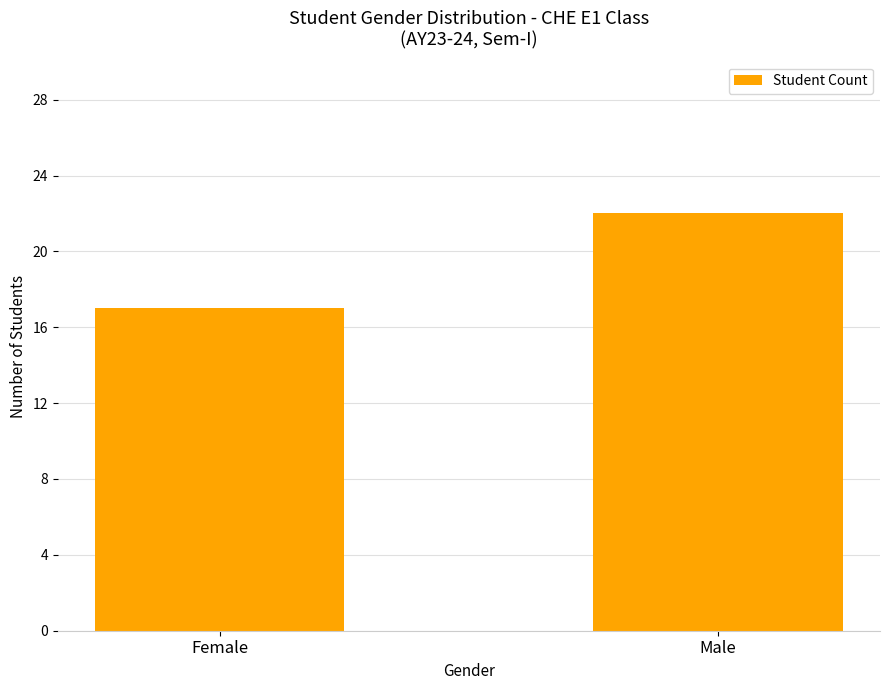

Rank the categories by value from highest to lowest.

Male, Female